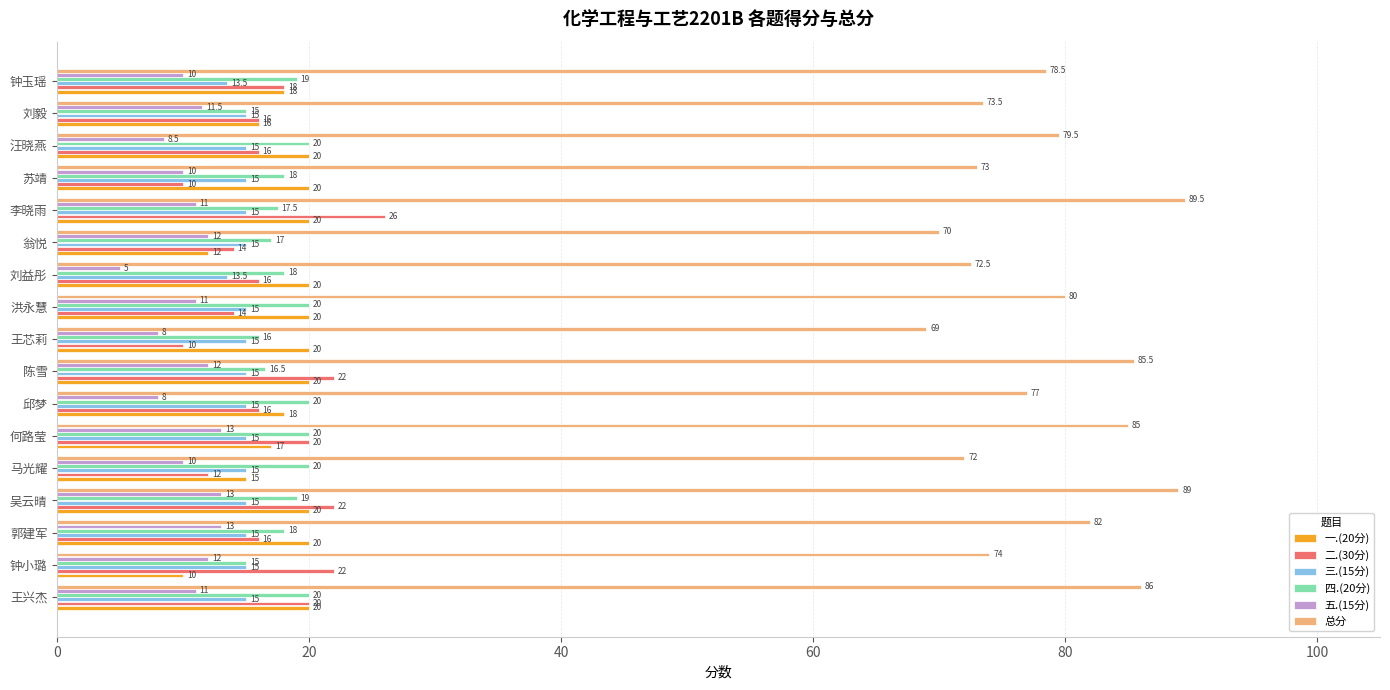

Rank the categories by 总分 value from highest to lowest.

李晓雨, 吴云晴, 王兴杰, 陈雪, 何路莹, 郭建军, 洪永慧, 汪晓燕, 钟玉瑶, 邱梦, 钟小璐, 刘毅, 苏靖, 刘益彤, 马光耀, 翁悦, 王芯莉